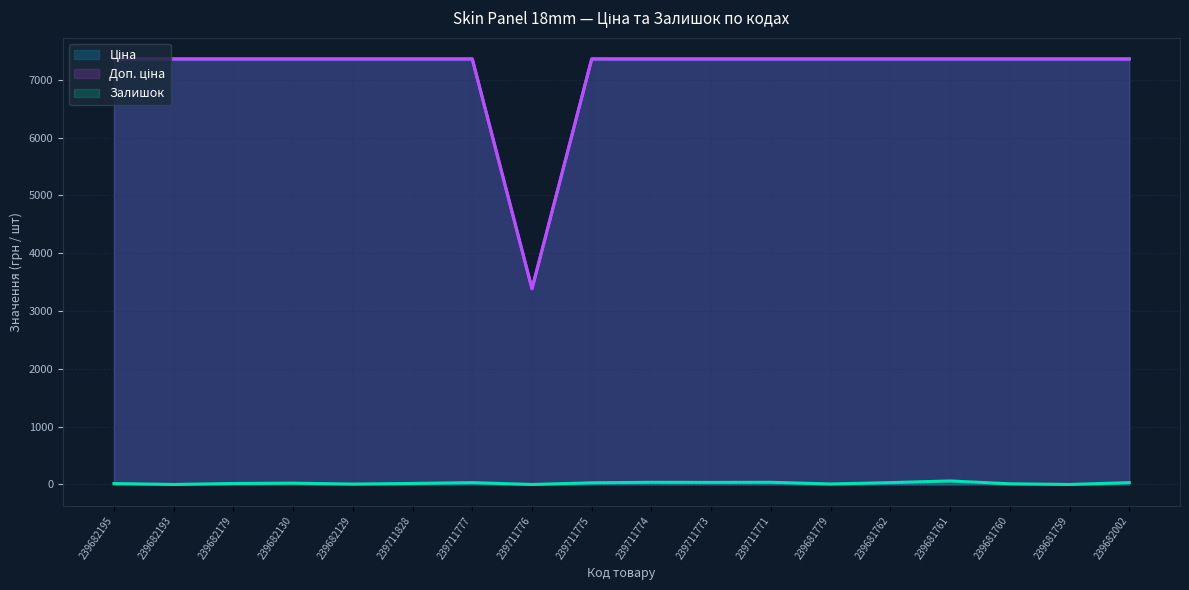

Which series has the largest range (max minus min)?

Ціна